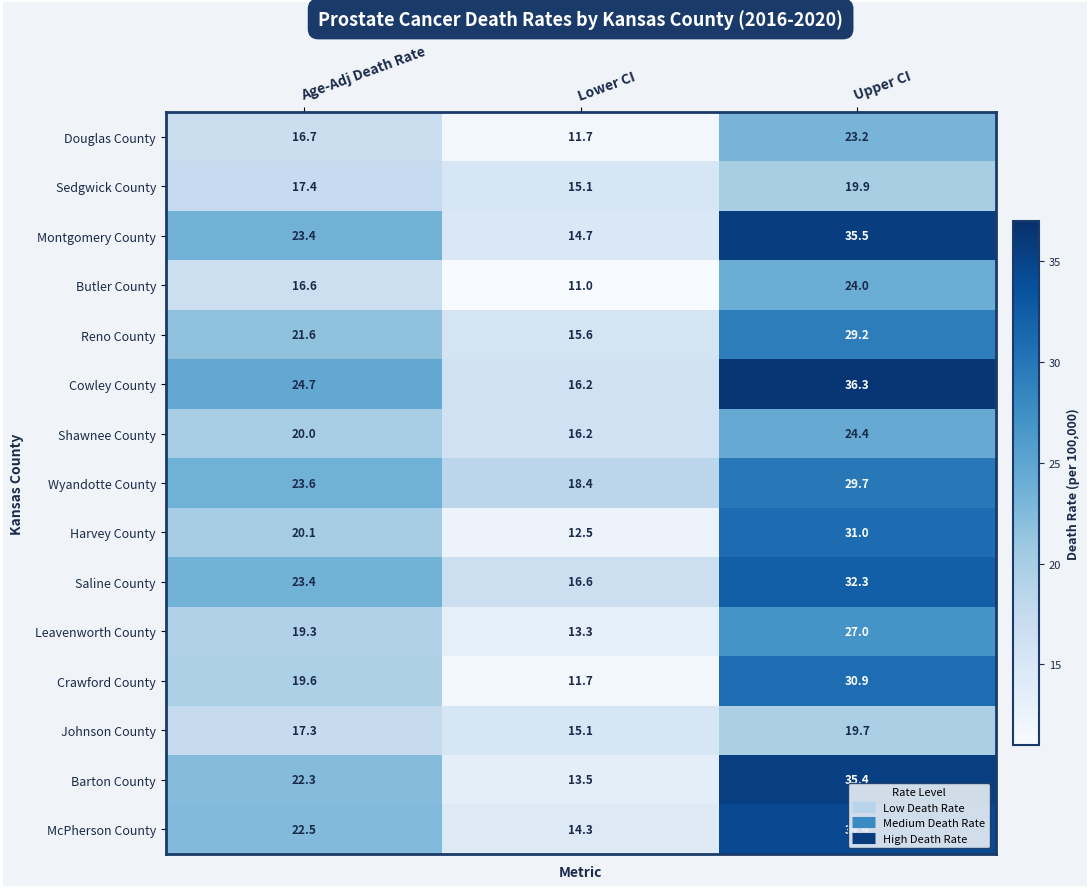

List the series in order of their peak value, highest first.

Cowley County, Montgomery County, Barton County, McPherson County, Saline County, Harvey County, Crawford County, Wyandotte County, Reno County, Leavenworth County, Shawnee County, Butler County, Douglas County, Sedgwick County, Johnson County